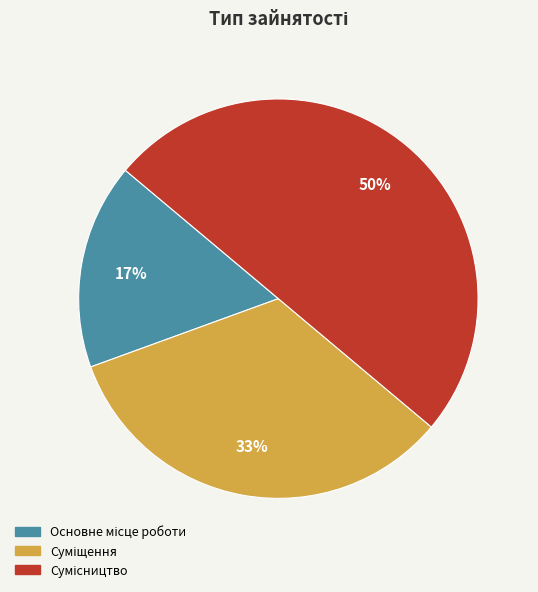

To the nearest percent, what is the average slice percentage?

33%